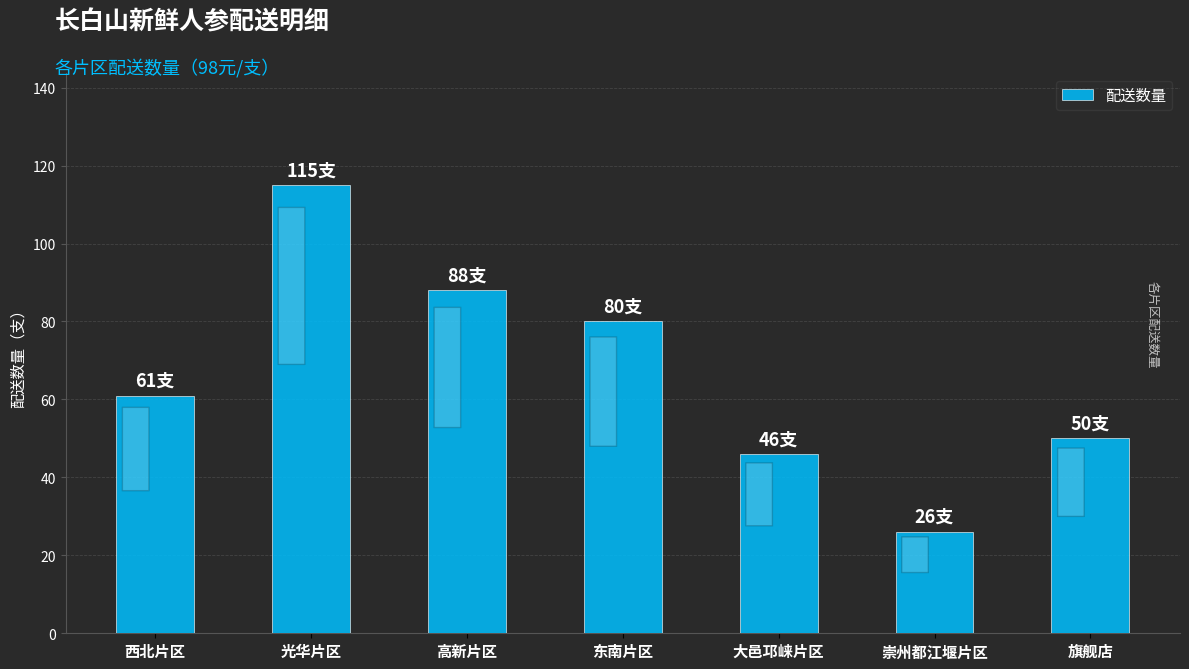

What position from the left is 崇州都江堰片区?

6